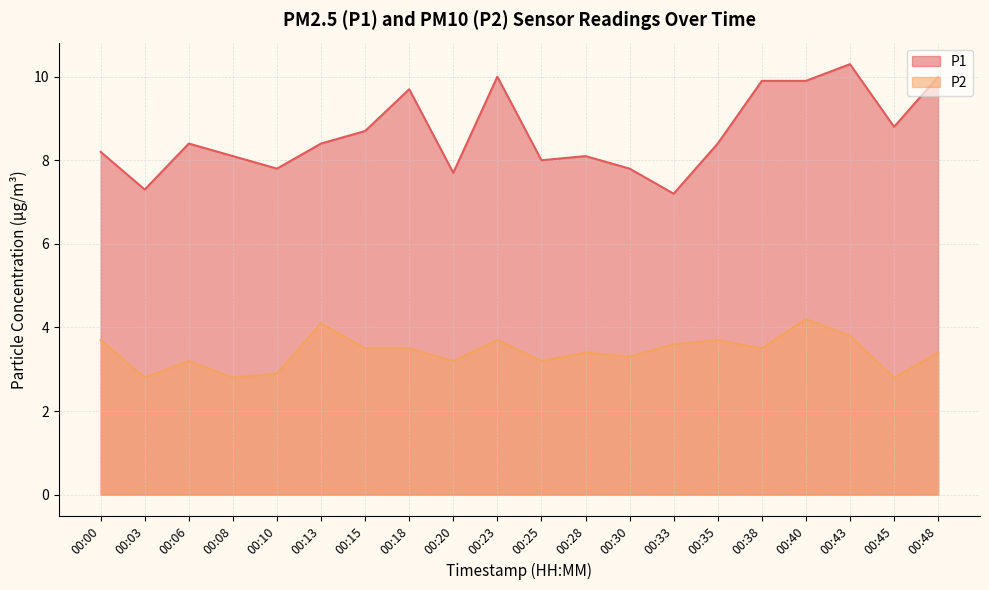

How many lines are shown in the chart?

2